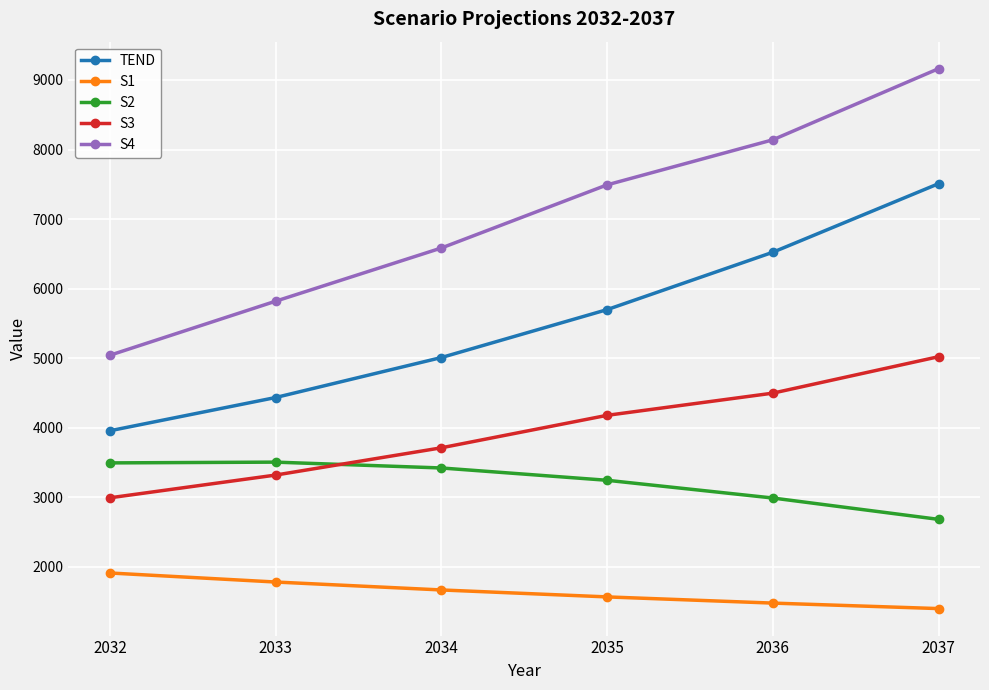

What is the sum of all S3 values?

23718